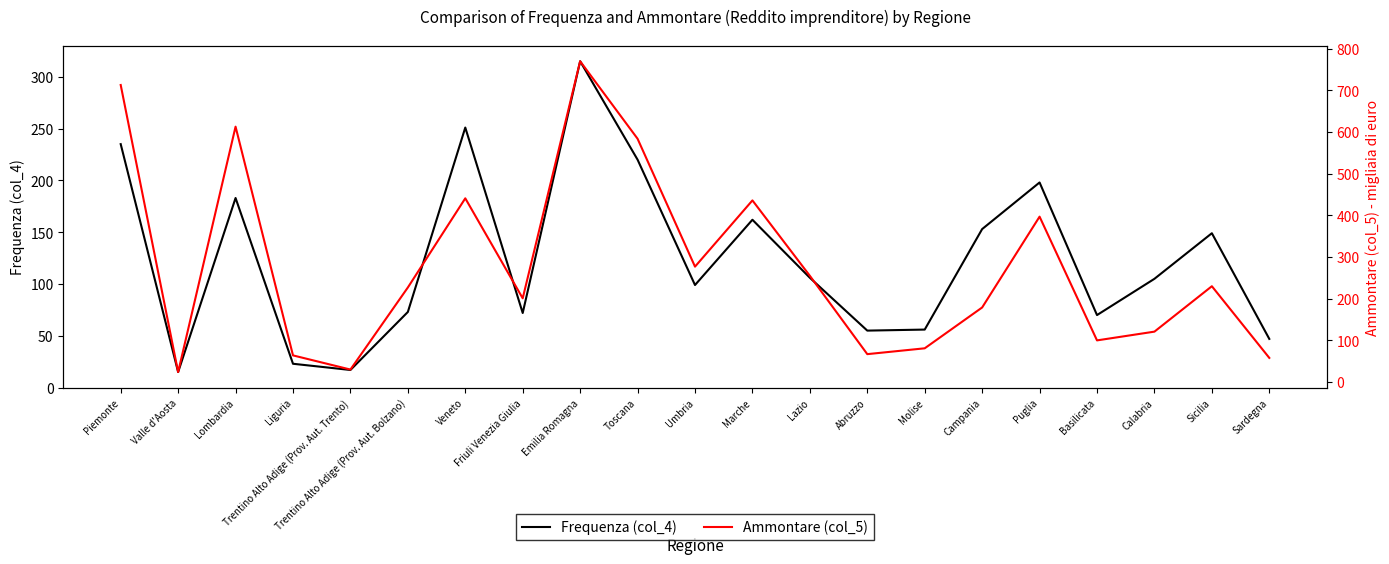

Which series changed the most between Piemonte and Valle d'Aosta?

Ammontare (col_5)